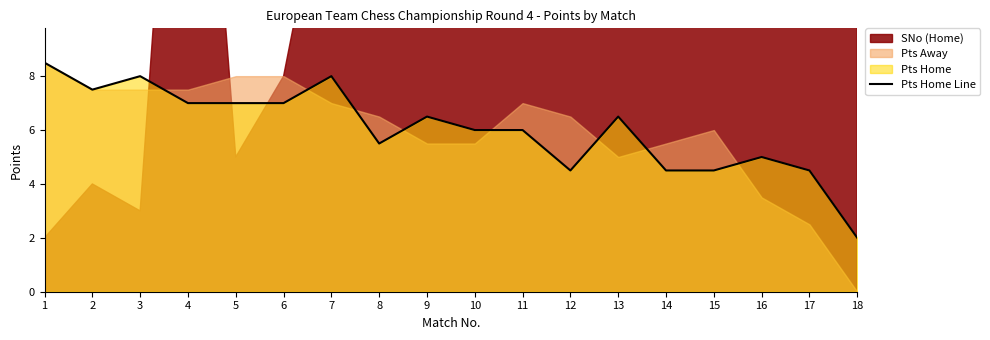

What is the sum of the values at 4 and 9?

13.5